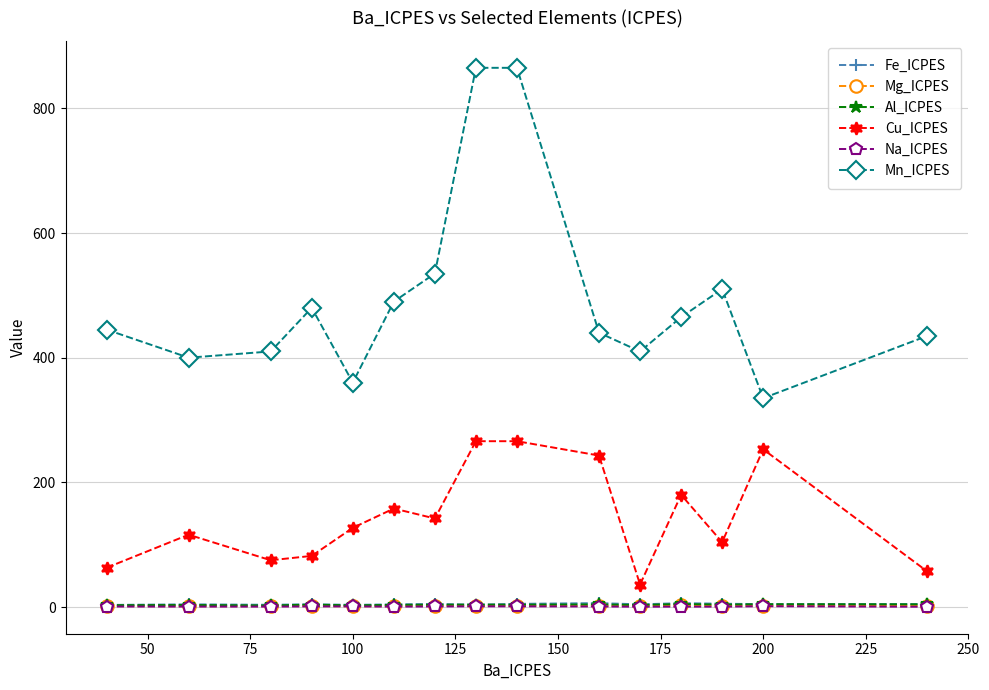

True or false: Na_ICPES has more than 2 points higher than both neighbors.

True